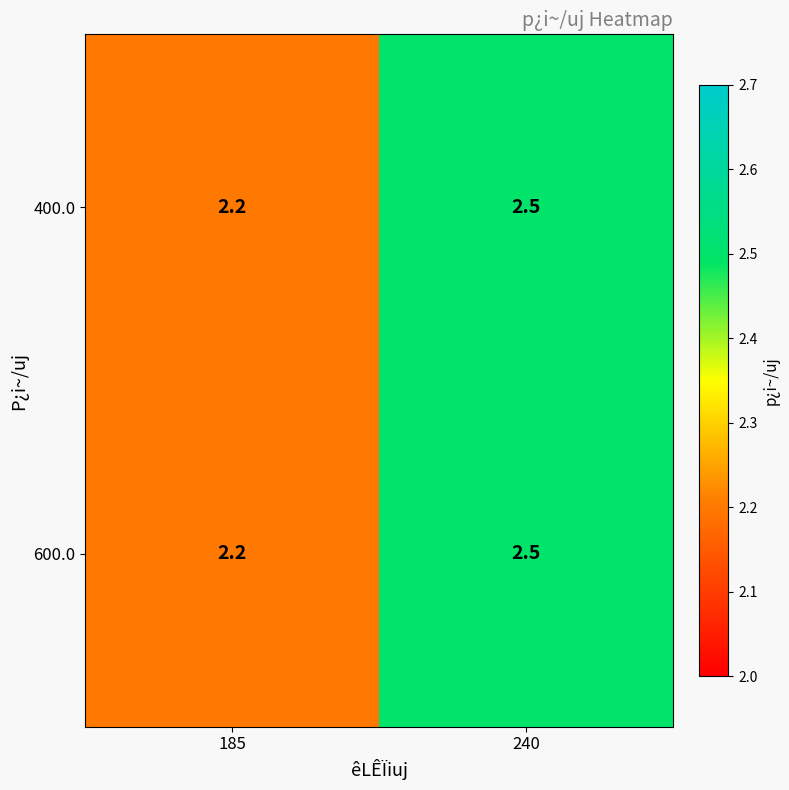

Reading left to right, what are all the values shown in this chart?

400.0: 185=2.2	240=2.5
600.0: 185=2.2	240=2.5